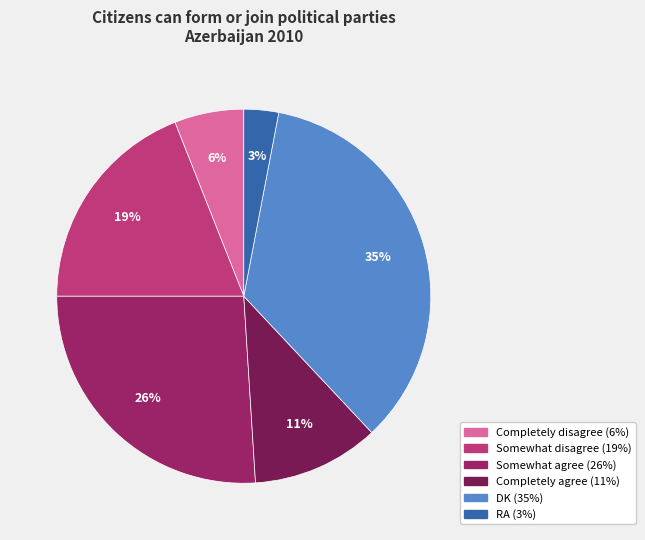

What is the largest slice in the pie chart?

DK